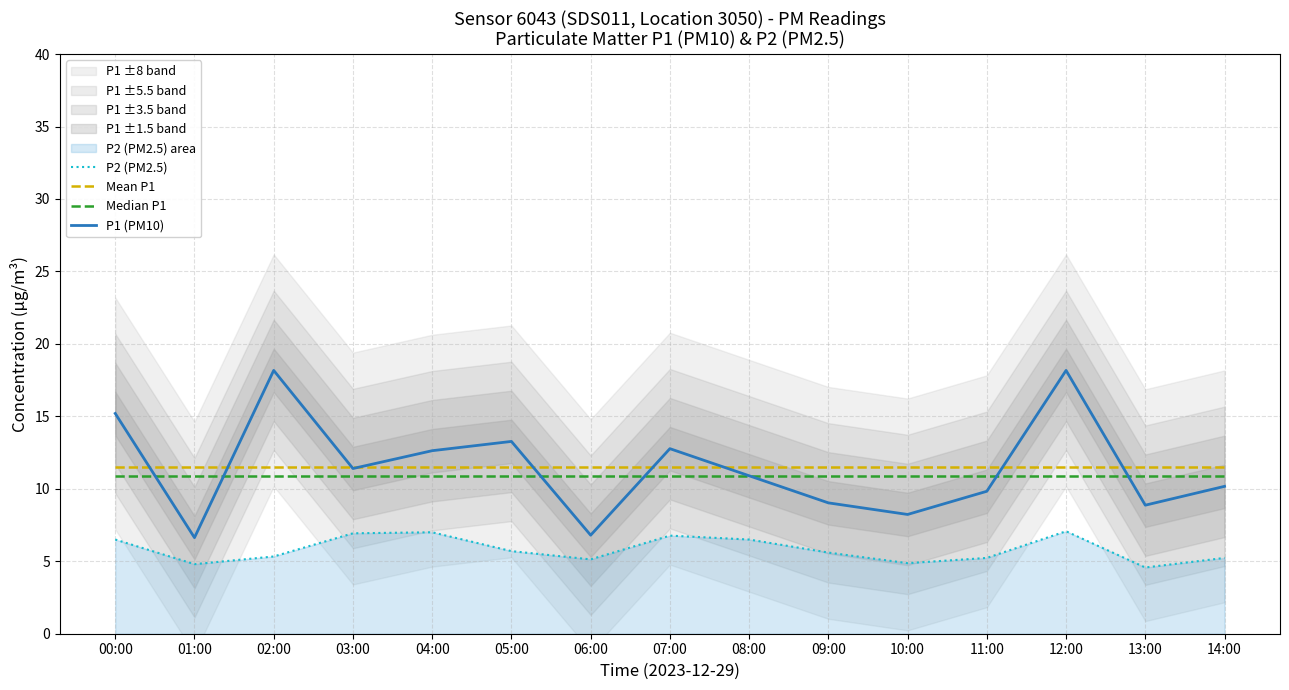

Rank the categories by P2 (PM2.5) value from lowest to highest.

13:00, 01:00, 10:00, 06:00, 11:00, 14:00, 02:00, 09:00, 05:00, 00:00, 08:00, 07:00, 03:00, 04:00, 12:00